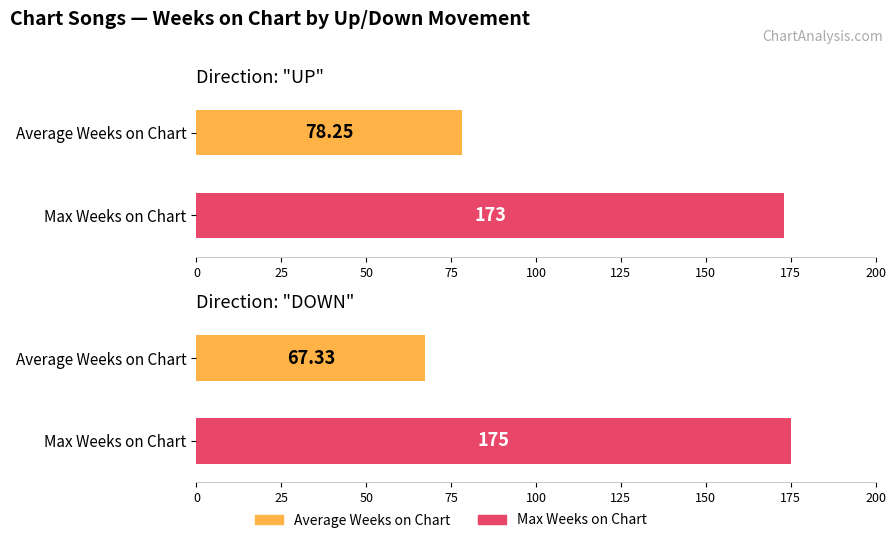

True or false: Max Weeks on Chart has a value of 240.2 at up.

False